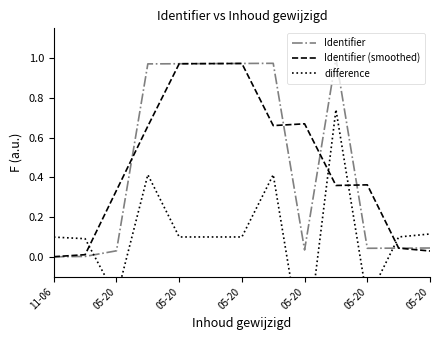

List the series in order of their peak value, lowest first.

difference, Identifier (smoothed), Identifier